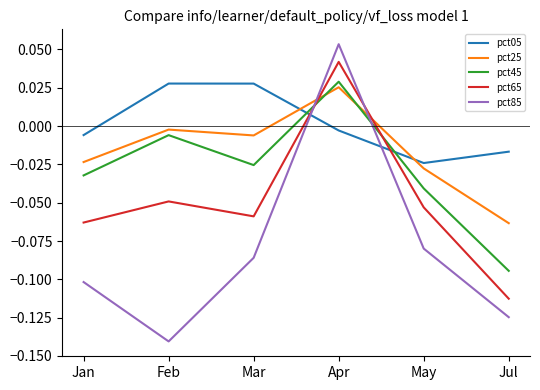

How many positive values does the pct65 series have?

1